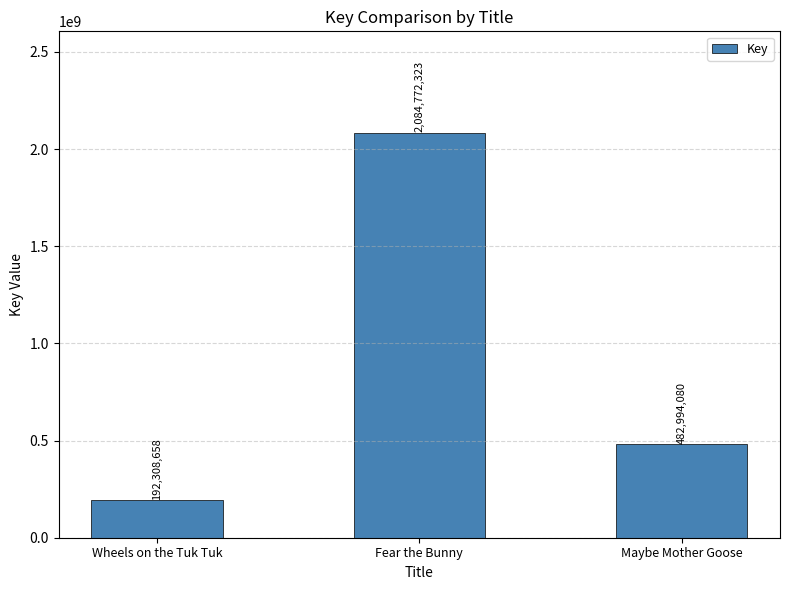

What is the sum of all values?

2760075061